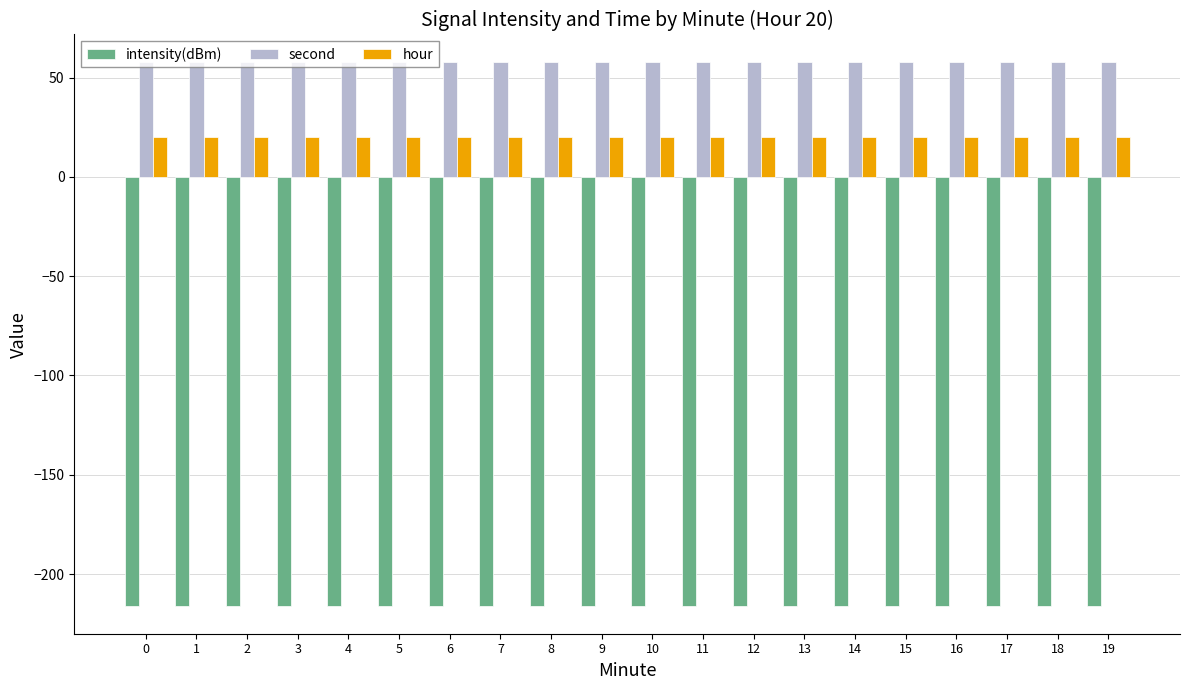

What is the value of the hour bar at the 2nd from the left?

20.0